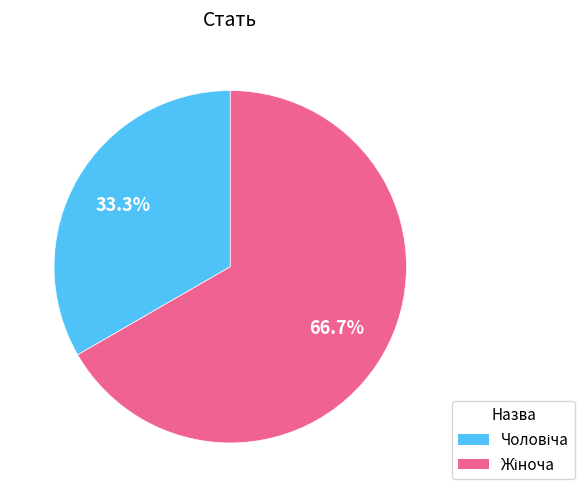

How many segments does this pie chart have?

2